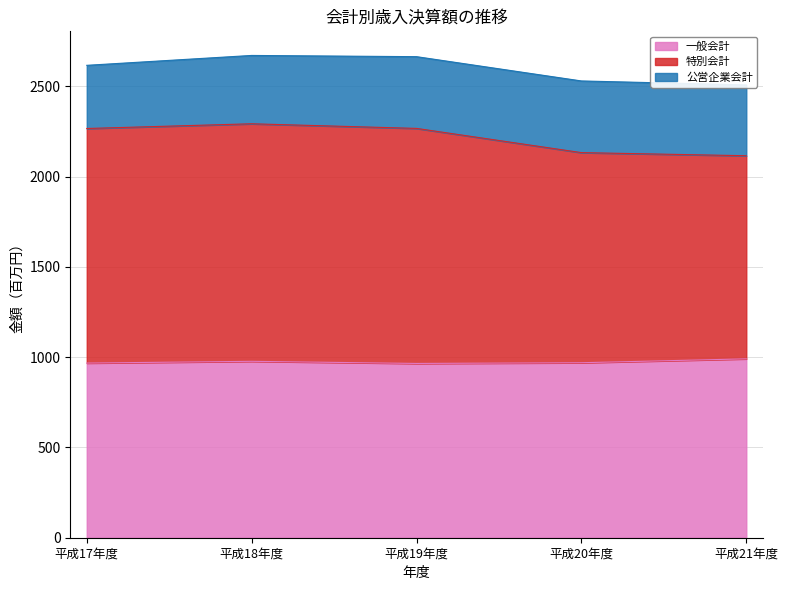

Between 平成17年度 and 平成20年度, which series saw the biggest shift?

特別会計